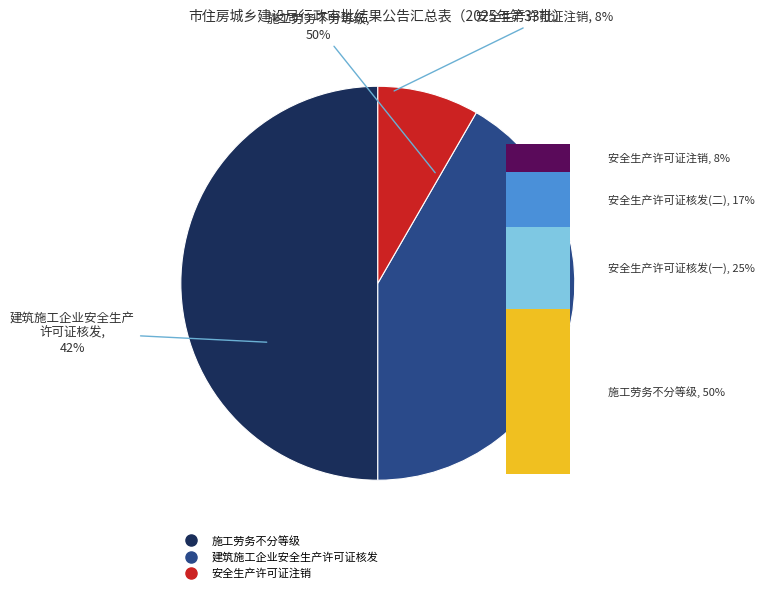

Combined, do 施工劳务不分等级 and 建筑施工企业安全生产许可证核发 account for over 50%?

Yes